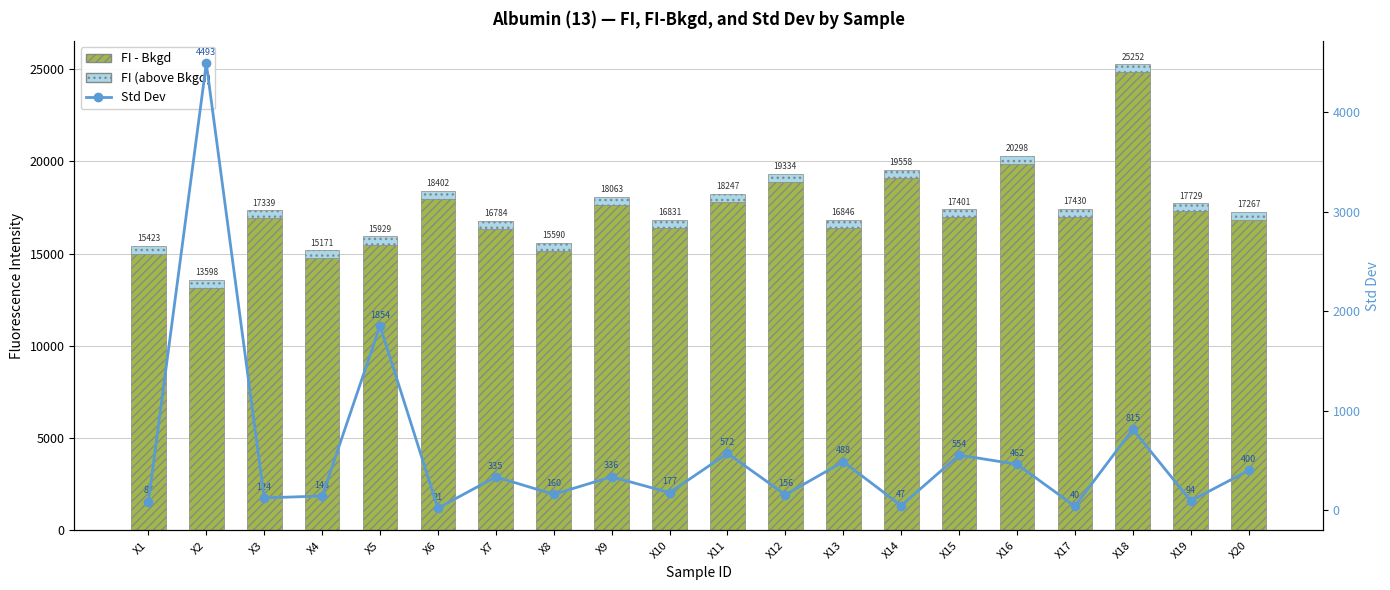

At X9, list the series in order from largest to smallest.

FI - Bkgd, FI (above Bkgd), Std Dev